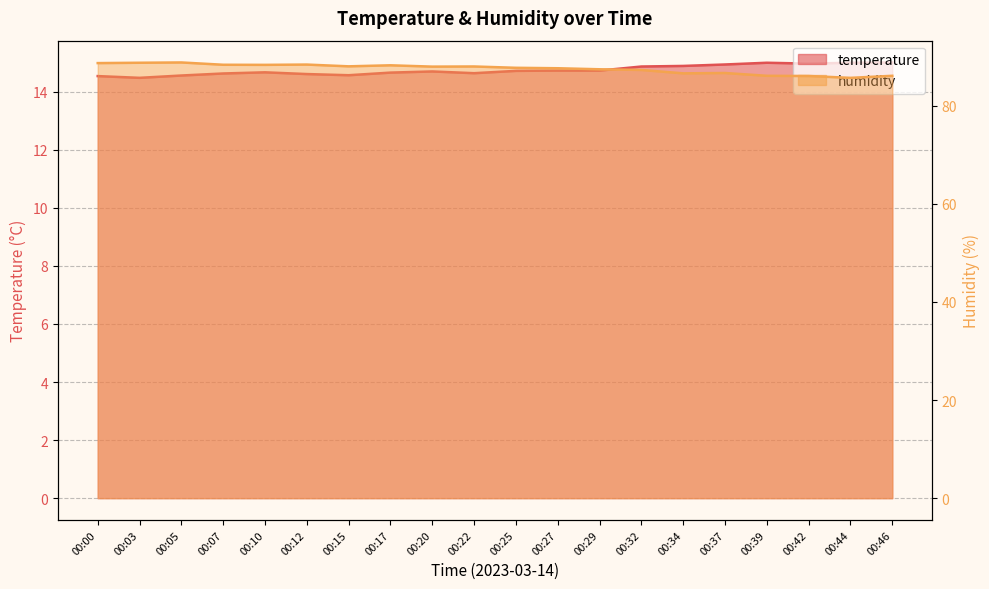

What is the average value of the temperature series?

14.7